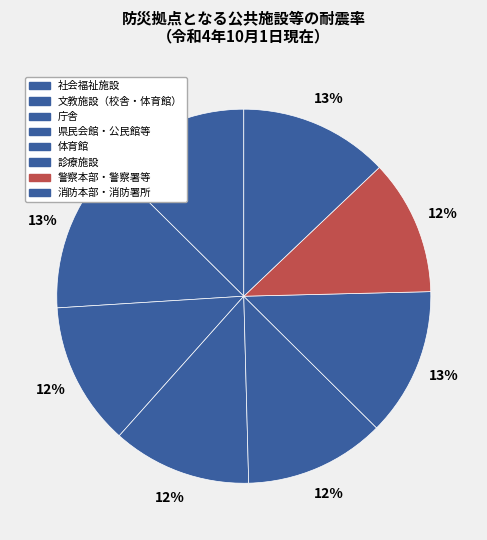

Which slice is the largest?

文教施設（校舎・体育館）